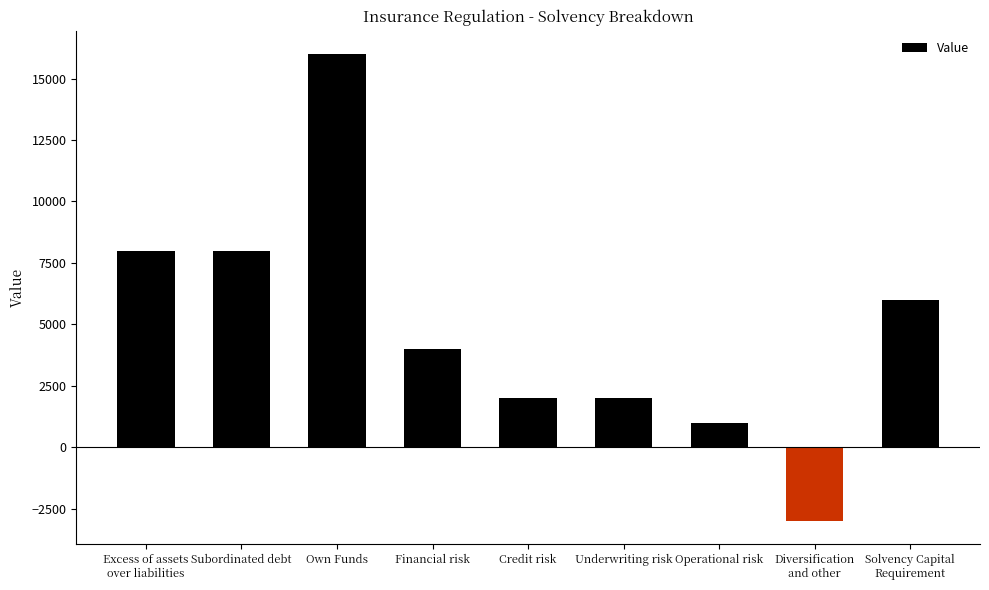

Approximately how many times larger is the value at Credit risk compared to Own Funds?

0.1